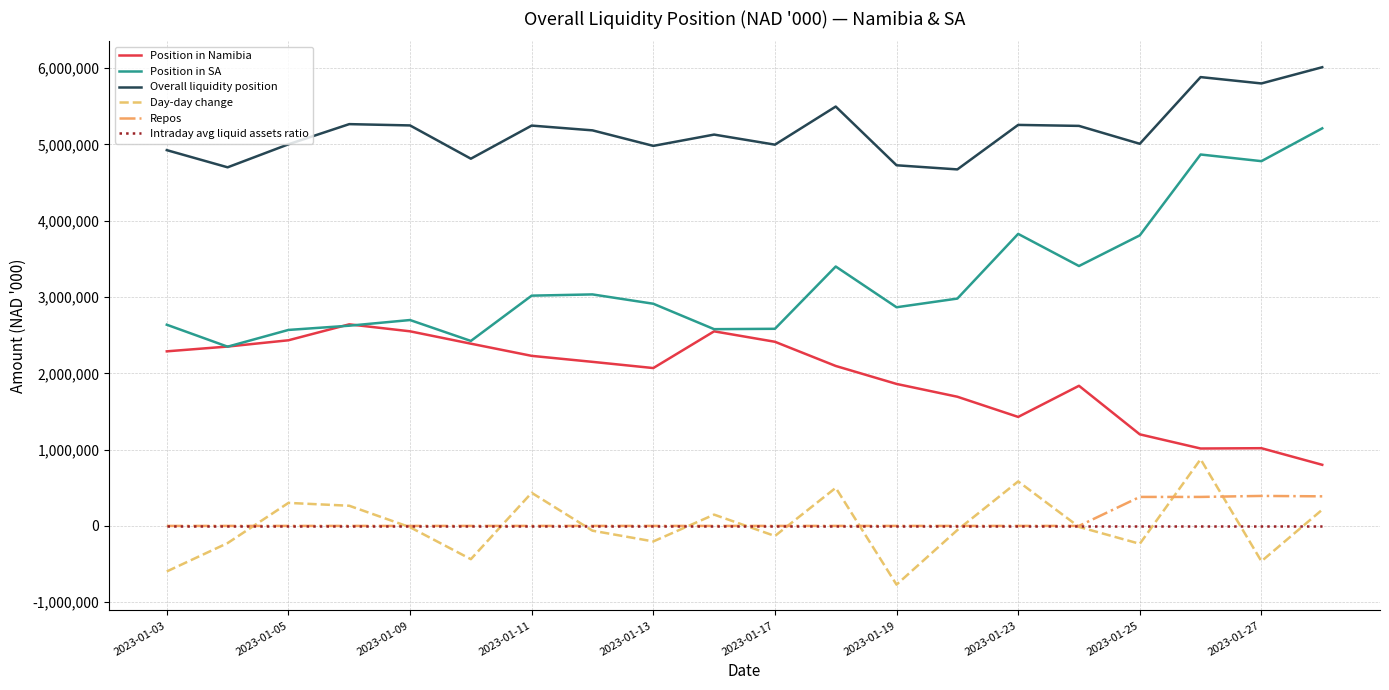

Which series has the largest range (max minus min)?

Position in SA